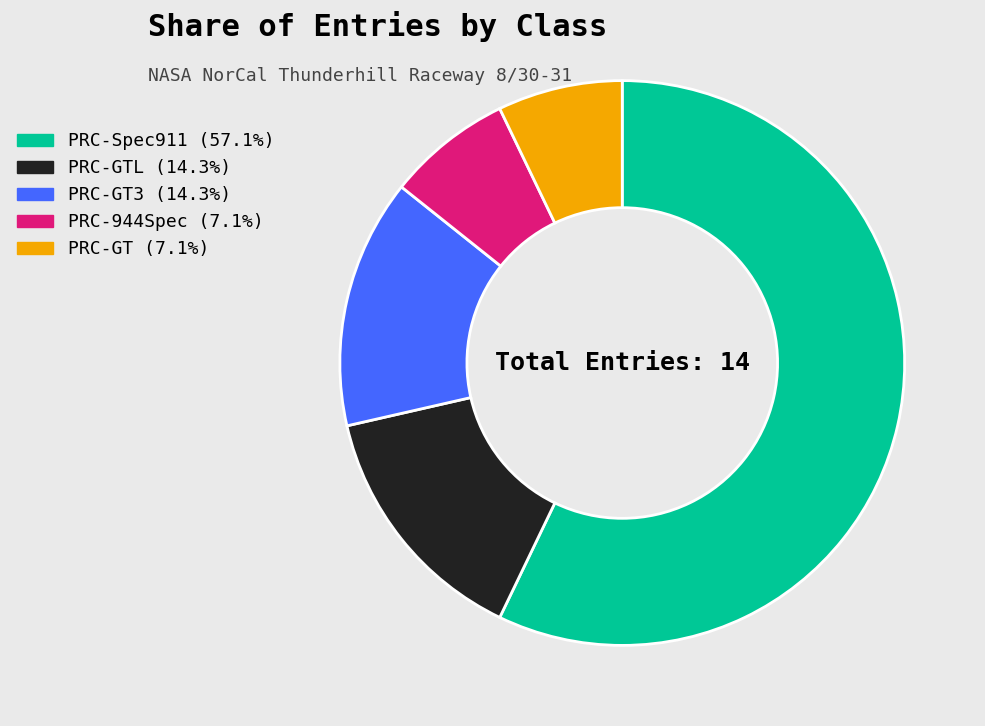

Is there a majority slice in this chart?

Yes